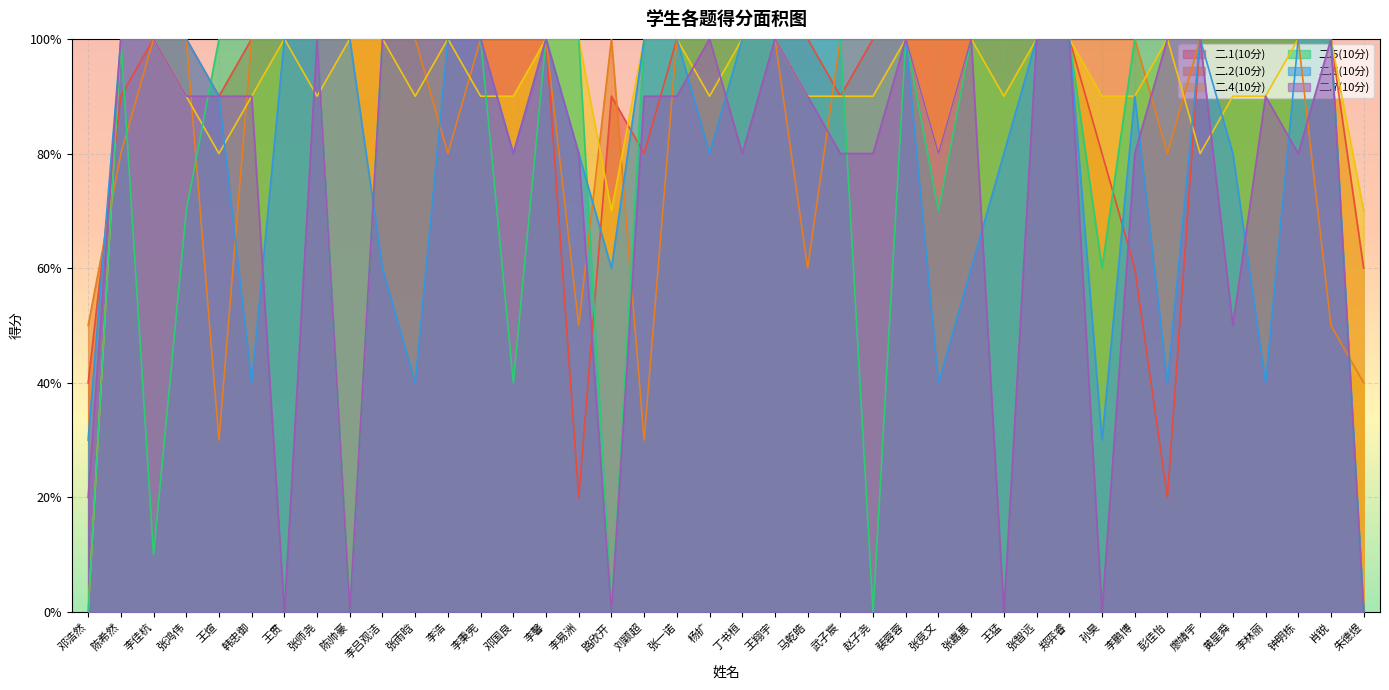

At 孙昊, list the series in order from largest to smallest.

二.2(10分), 二.4(10分), 二.1(10分), 二.5(10分), 二.6(10分), 二.7(10分)